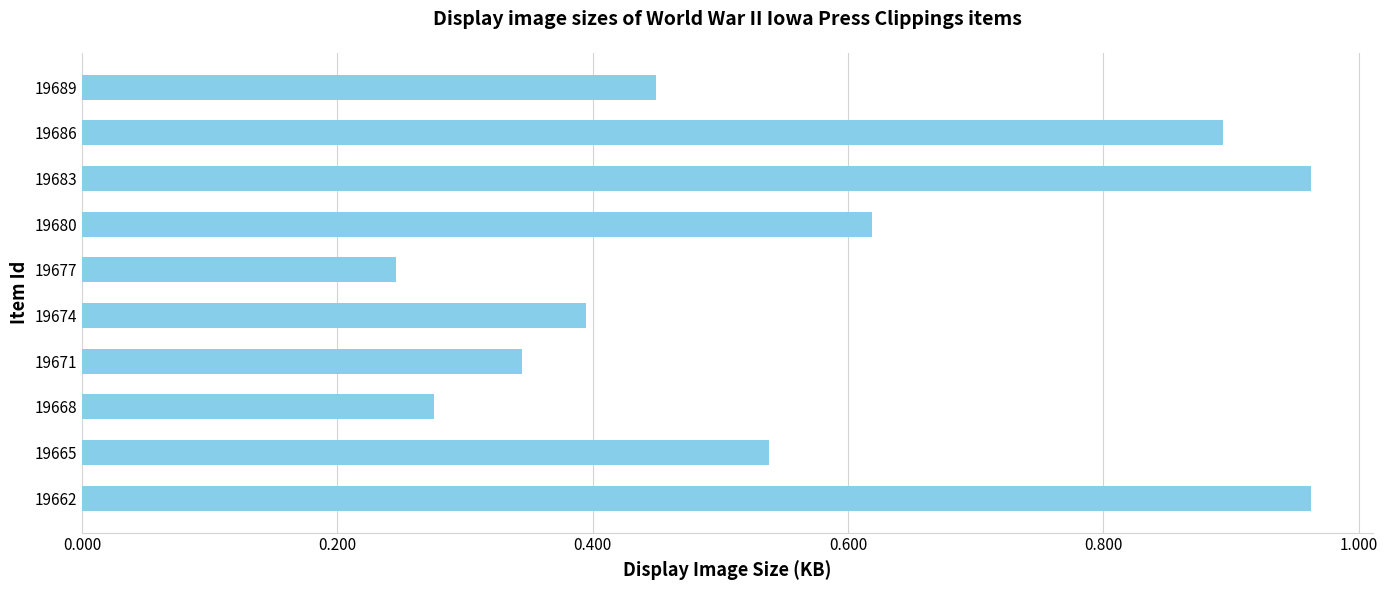

What is the sum of all values?

5.7